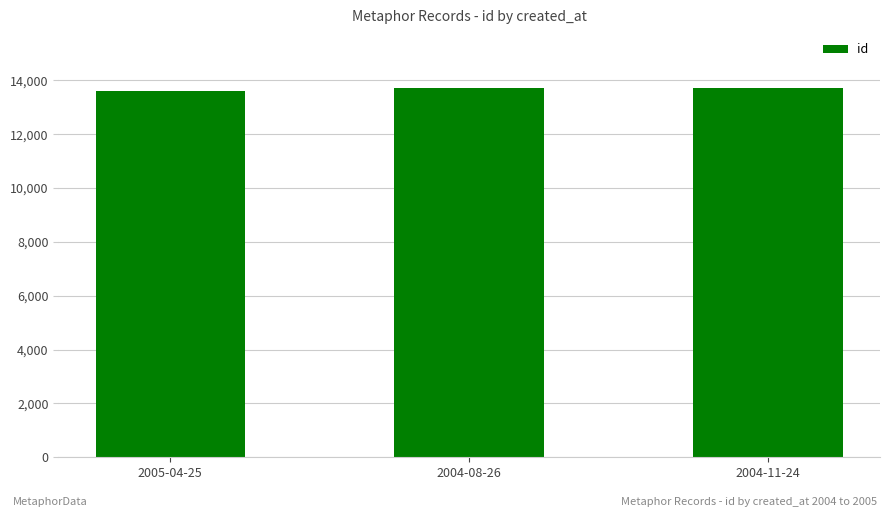

What is the value of the 1st bar from the left?

13617